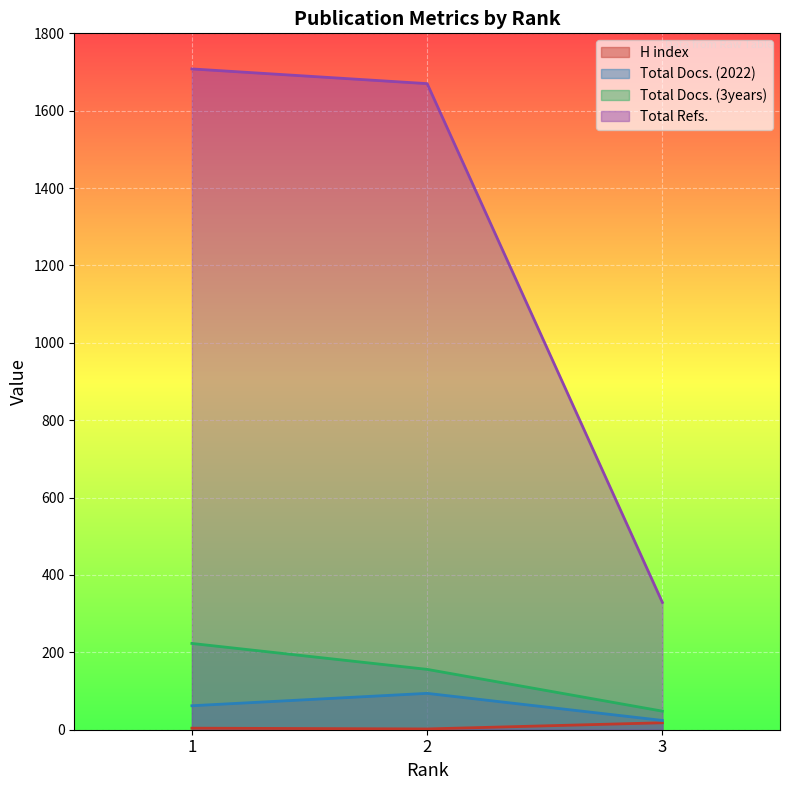

Reading left to right, list all the values displayed in this chart.

H index: 4	2	18
Total Docs. (2022): 62	94	24
Total Docs. (3years): 223	156	48
Total Refs.: 1708	1670	329